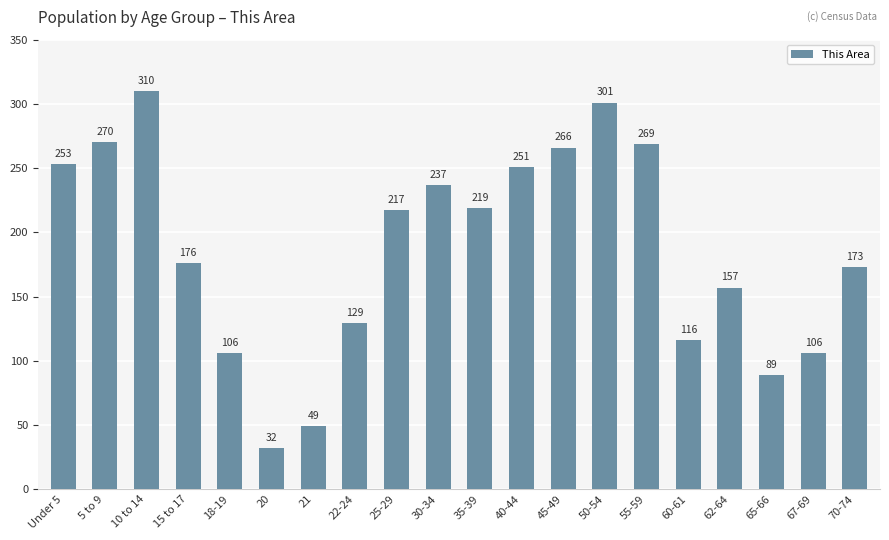

How many bars are there in total?

20